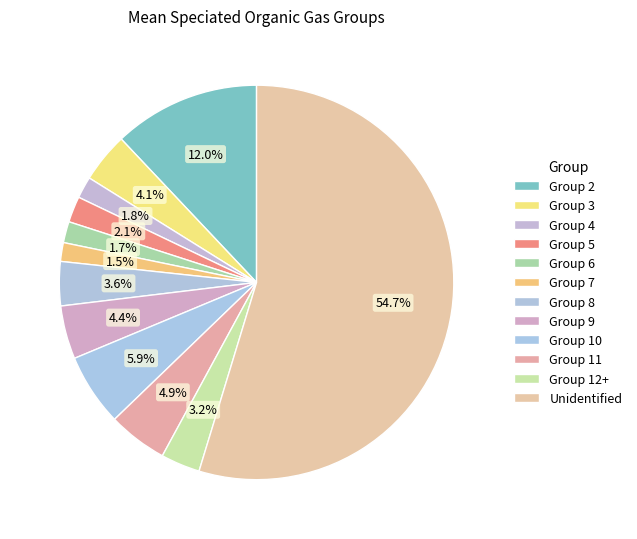

To the nearest percent, what is the average slice percentage?

8%